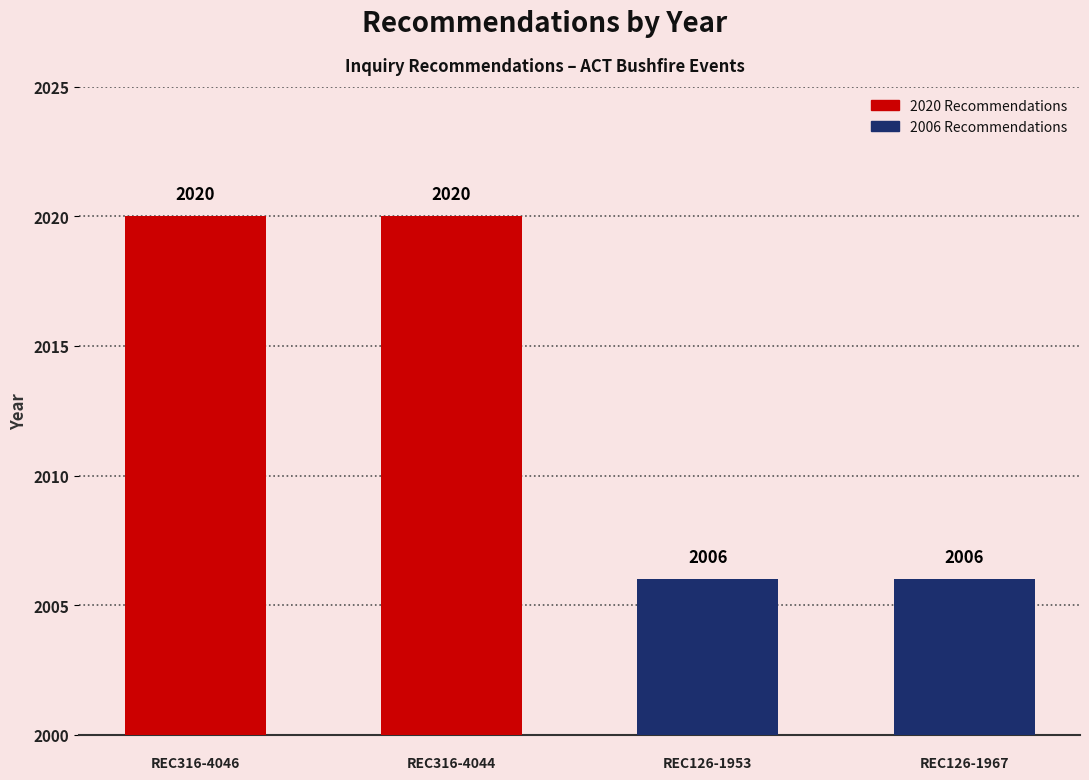

Reading left to right, extract all data points from this chart.

REC316-4046=2020	REC316-4044=2020	REC126-1953=2006	REC126-1967=2006